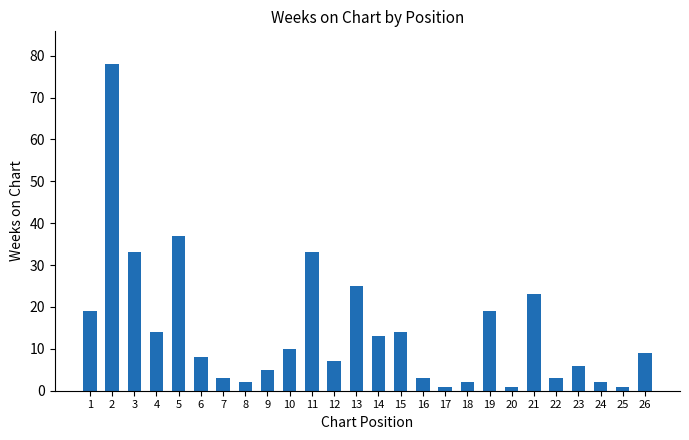

Are the bars horizontal?

No